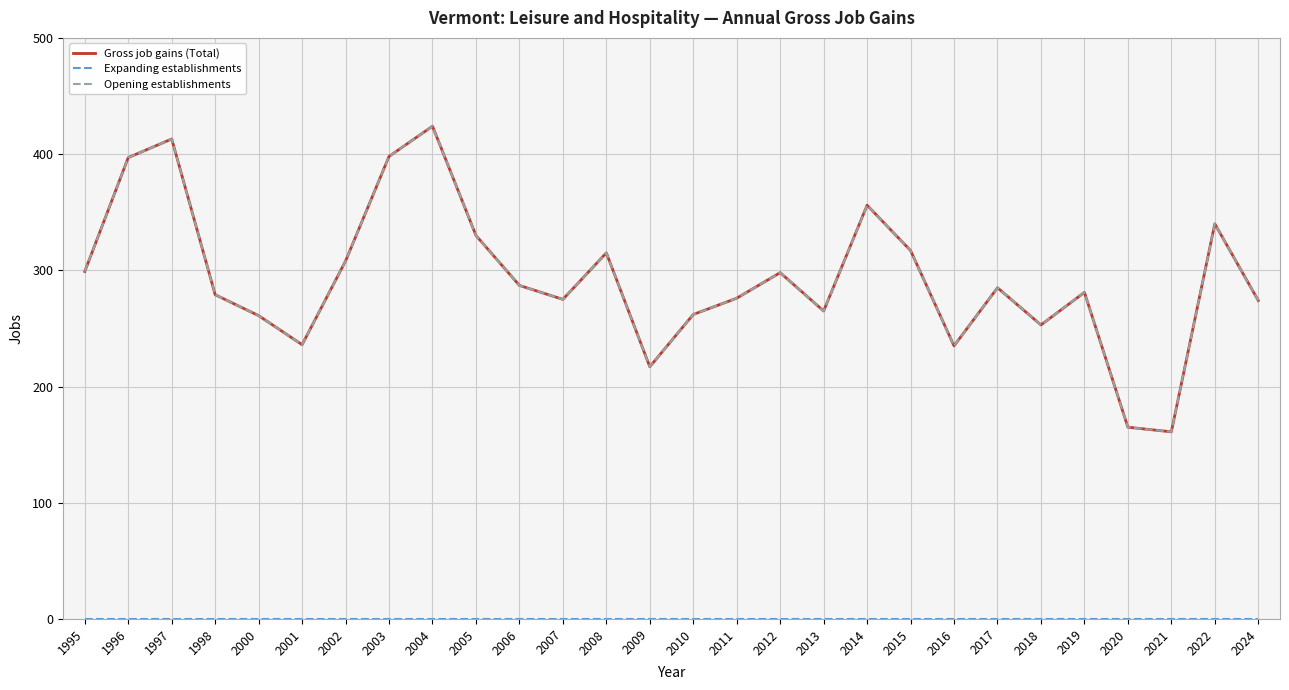

Reading left to right, what are all the values shown in this chart?

Gross job gains (Total): 1995=299	1996=397	1997=413	1998=279	2000=261	2001=236	2002=308	2003=398	2004=424	2005=330	2006=287	2007=275	2008=315	2009=217	2010=262	2011=276	2012=298	2013=265	2014=356	2015=317	2016=235	2017=285	2018=253	2019=281	2020=165	2021=161	2022=340	2024=274
Expanding establishments: 1995=0	1996=0	1997=0	1998=0	2000=0	2001=0	2002=0	2003=0	2004=0	2005=0	2006=0	2007=0	2008=0	2009=0	2010=0	2011=0	2012=0	2013=0	2014=0	2015=0	2016=0	2017=0	2018=0	2019=0	2020=0	2021=0	2022=0	2024=0
Opening establishments: 1995=299	1996=397	1997=413	1998=279	2000=261	2001=236	2002=308	2003=398	2004=424	2005=330	2006=287	2007=275	2008=315	2009=217	2010=262	2011=276	2012=298	2013=265	2014=356	2015=317	2016=235	2017=285	2018=253	2019=281	2020=165	2021=161	2022=340	2024=274